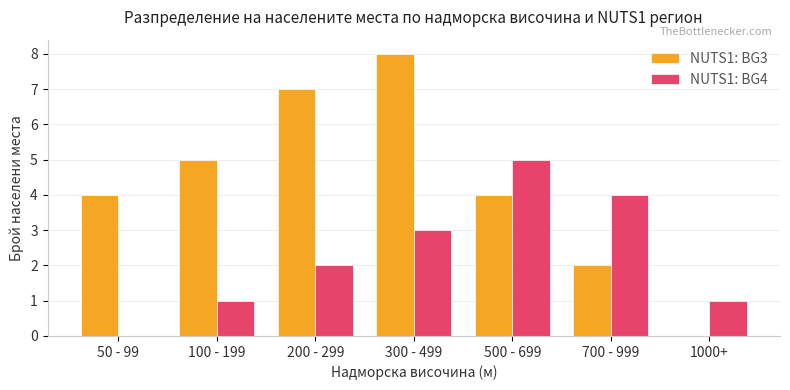

Reading right to left, transcribe all the data shown in this chart.

NUTS1: BG3: 1000+=0	700 - 999=2	500 - 699=4	300 - 499=8	200 - 299=7	100 - 199=5	50 - 99=4
NUTS1: BG4: 1000+=1	700 - 999=4	500 - 699=5	300 - 499=3	200 - 299=2	100 - 199=1	50 - 99=0